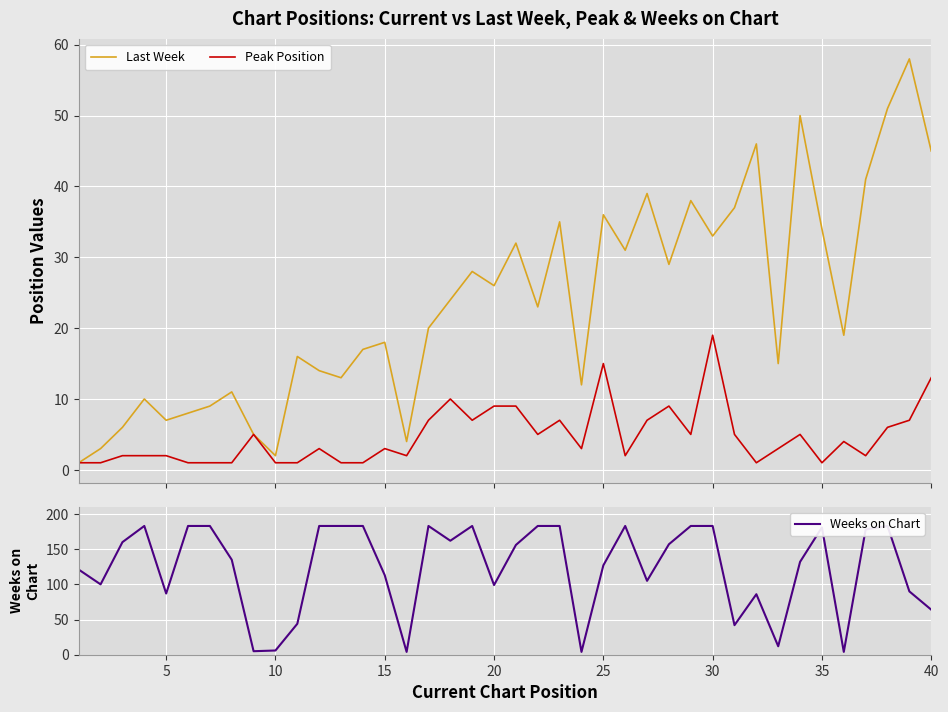

What is the minimum value for Last Week?

1